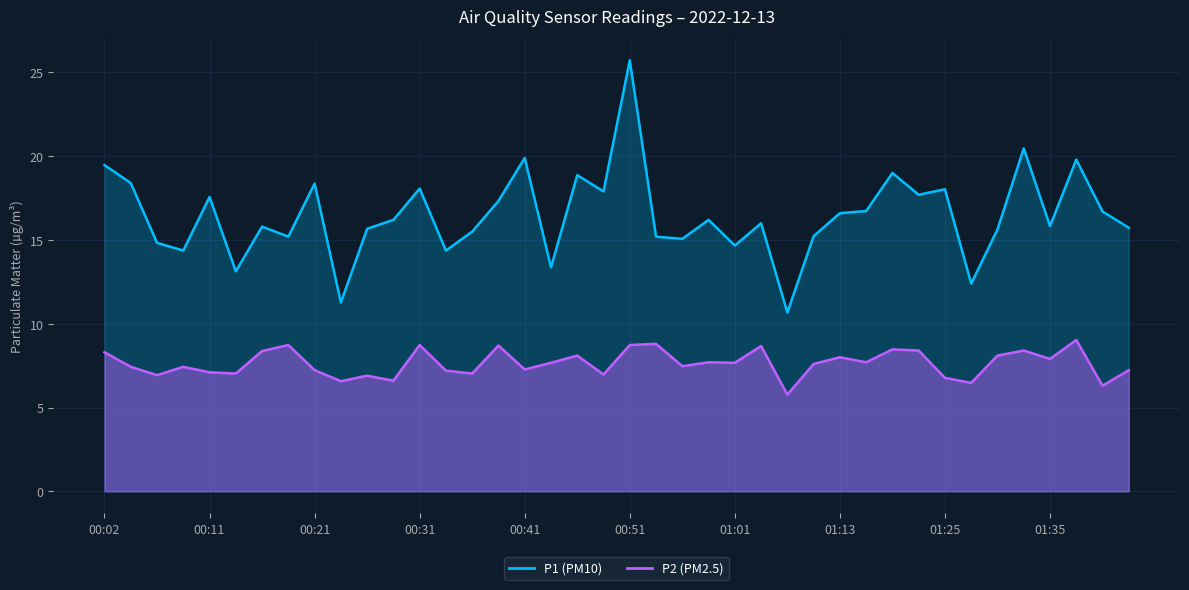

Is it true that P2 equals 6.6 at 00:29?

True